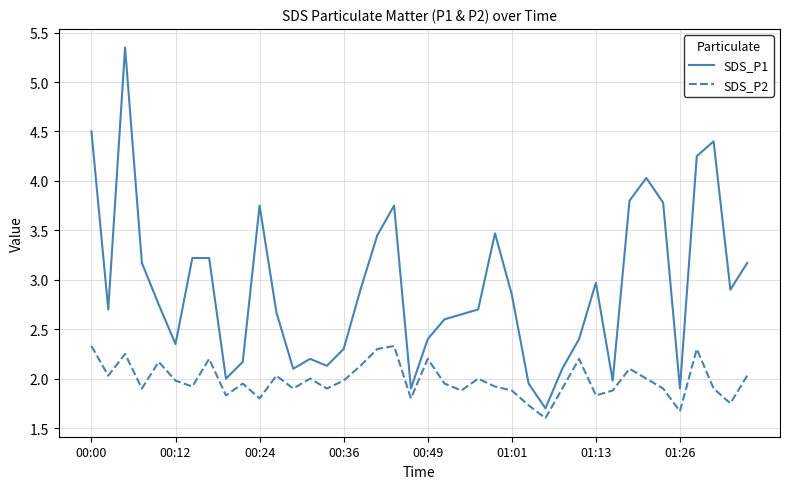

True or false: SDS_P2 and SDS_P1 cross at least once.

False